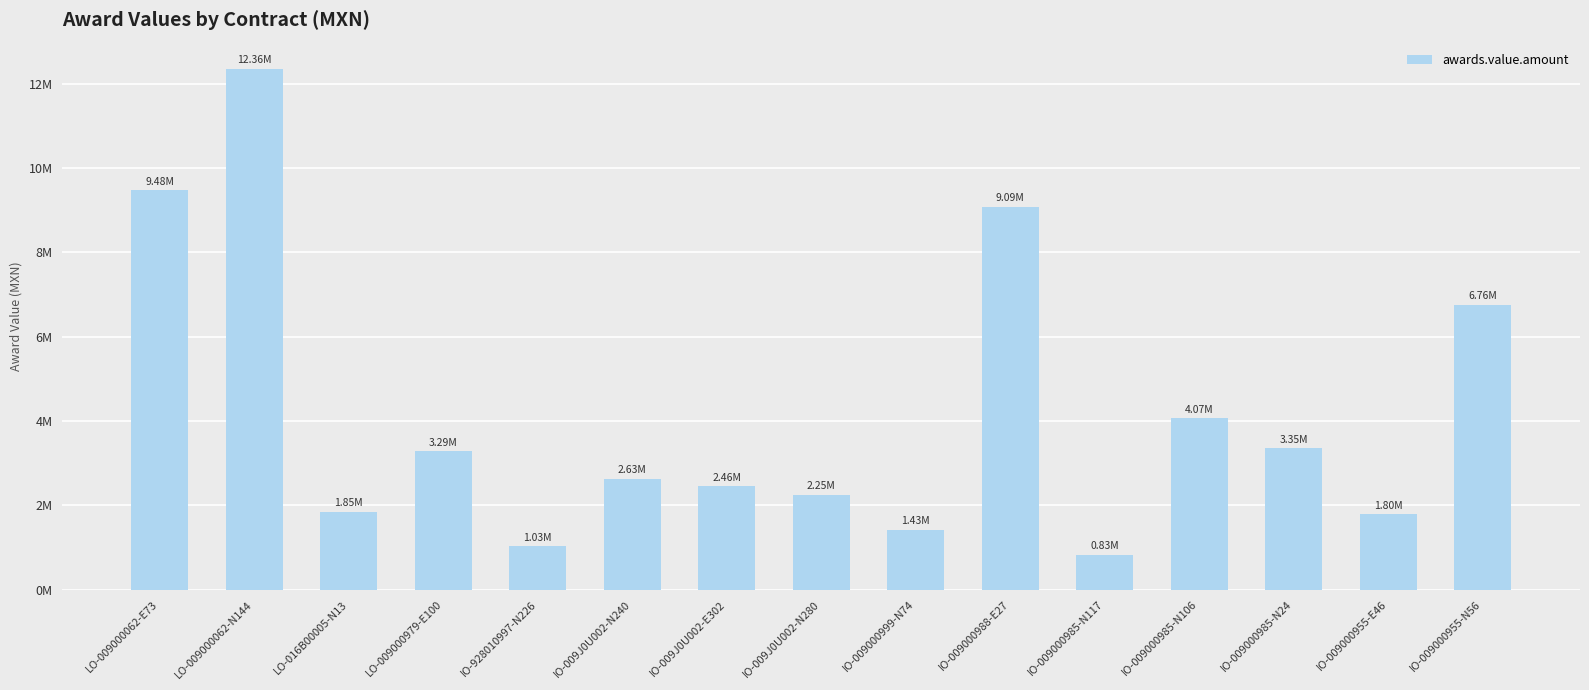

Does the chart contain any negative values?

No